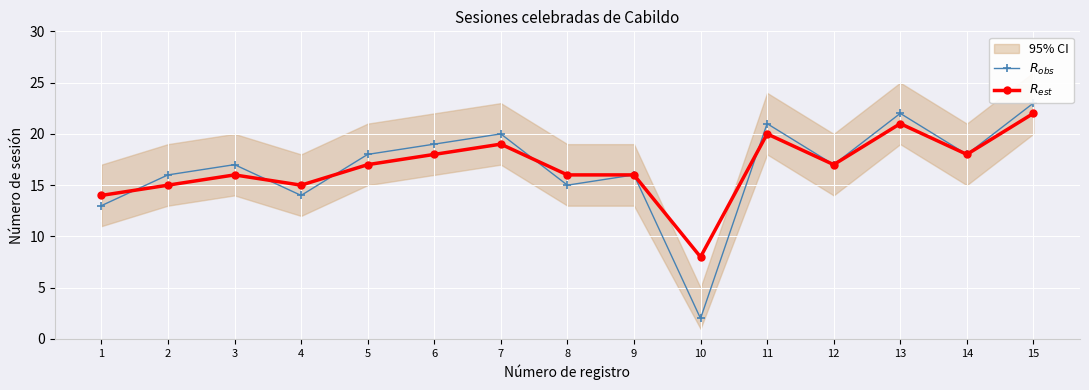

What is the sum of the $R_{obs}$ values at 1 and 3?

30